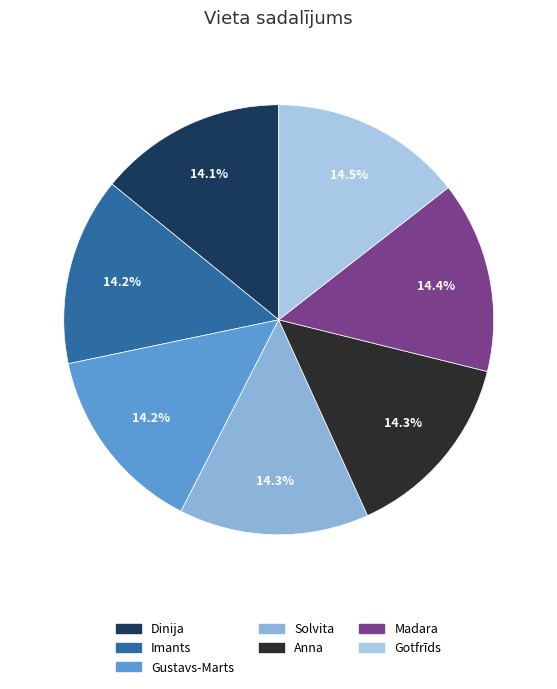

How many segments does this pie chart have?

7